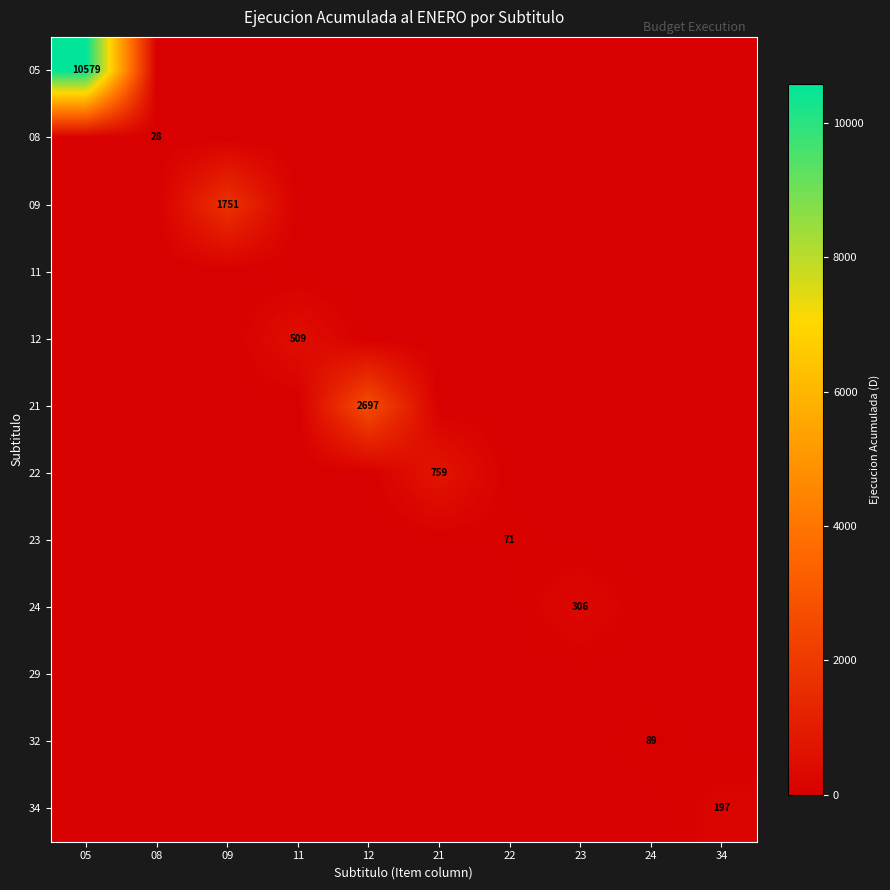

Is it true that 24 equals 306 at 23?

True